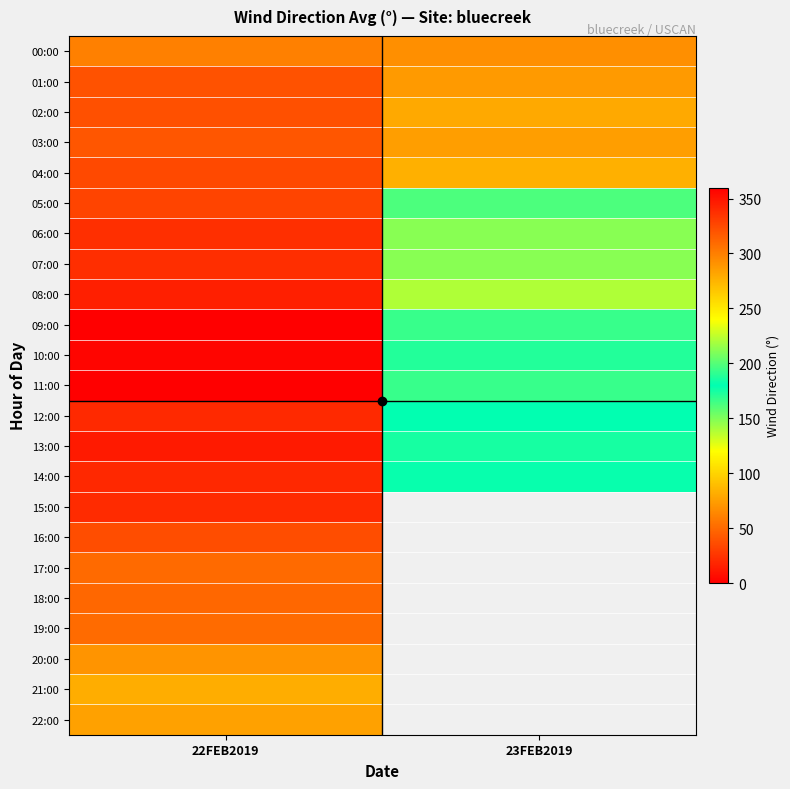

The 06:00 series shows 33.2 at 22FEB2019. True or false?

False